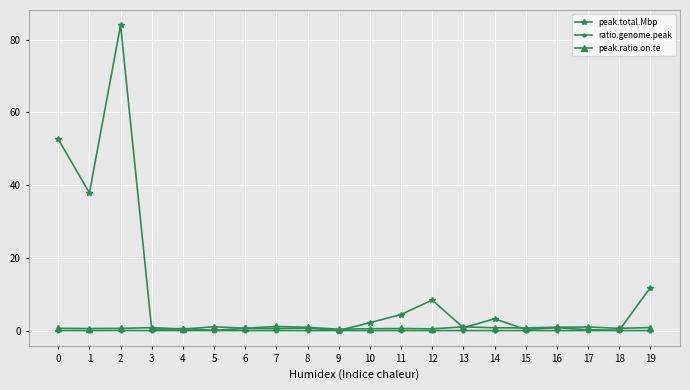

What is the total value across all series at 8?

1.6